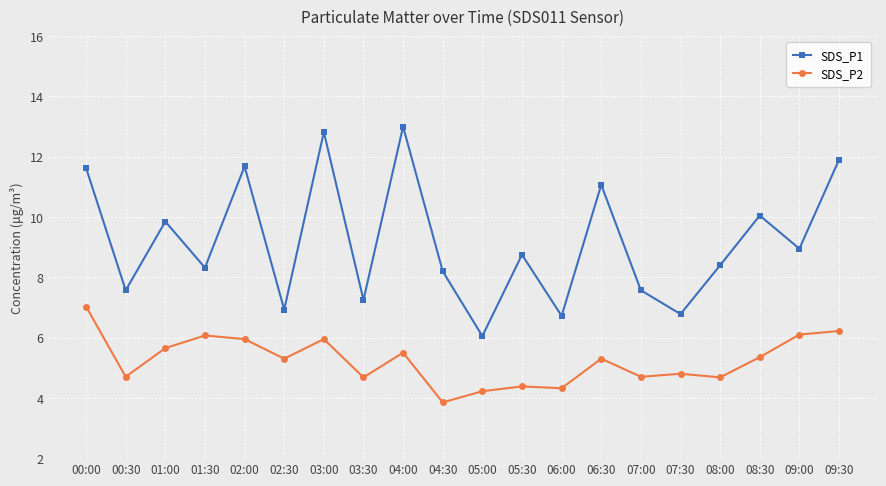

What is the total value across all series at 00:00?

18.7